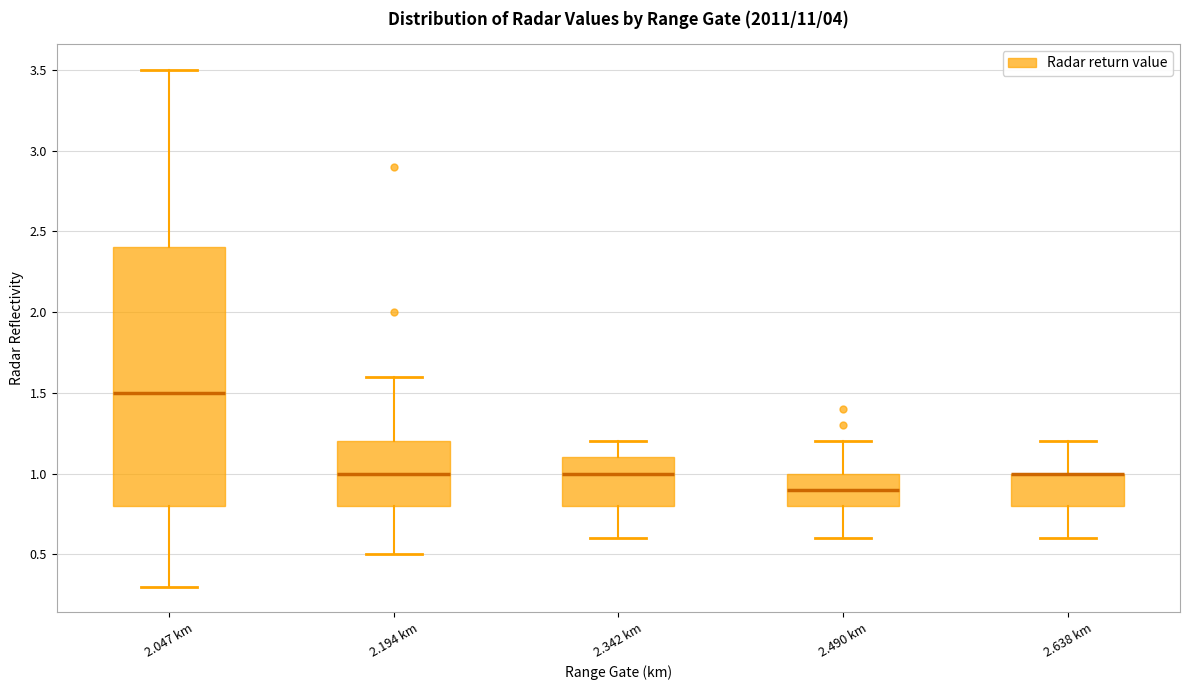

Reading left to right, read every box against the y-axis: the position of its median line, the range the box covers, and the ends of its whiskers. The values are not printed on the chart, so give them approximately, as read against the axis.

2.047 km: median 1.5, box 0.8 to 2.4, whiskers 0.3 to 3.5
2.194 km: median 1.0, box 0.8 to 1.2, whiskers 0.5 to 1.6
2.342 km: median 1.0, box 0.8 to 1.1, whiskers 0.6 to 1.2
2.490 km: median 0.9, box 0.8 to 1.0, whiskers 0.6 to 1.2
2.638 km: median 1.0 (drawn on the box's upper edge), box 0.8 to 1.0, whiskers 0.6 to 1.2